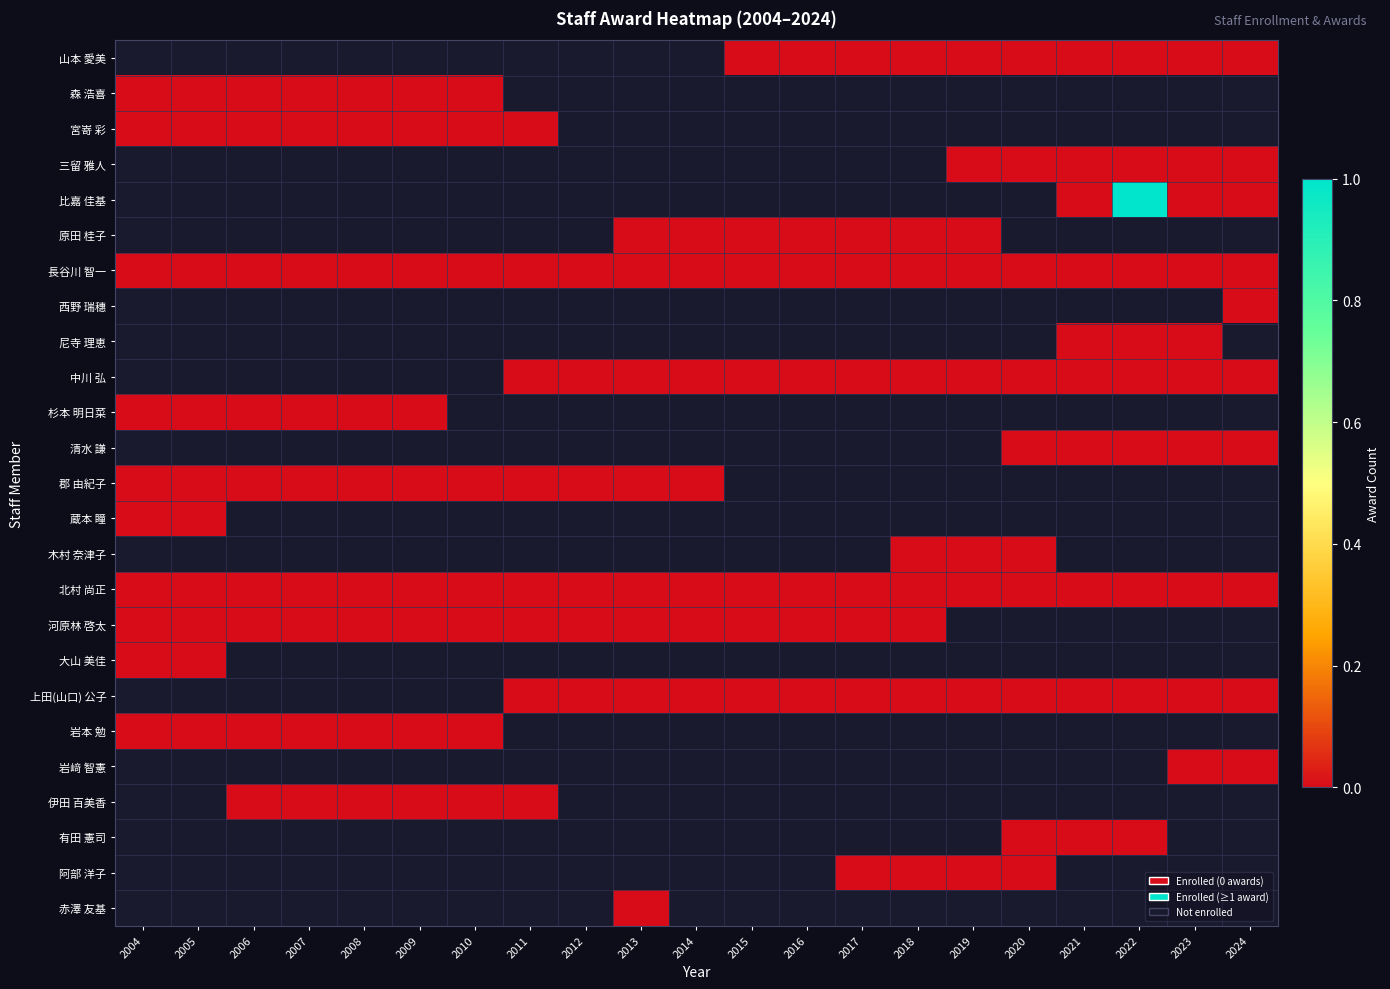

How many data points does each series have?

21